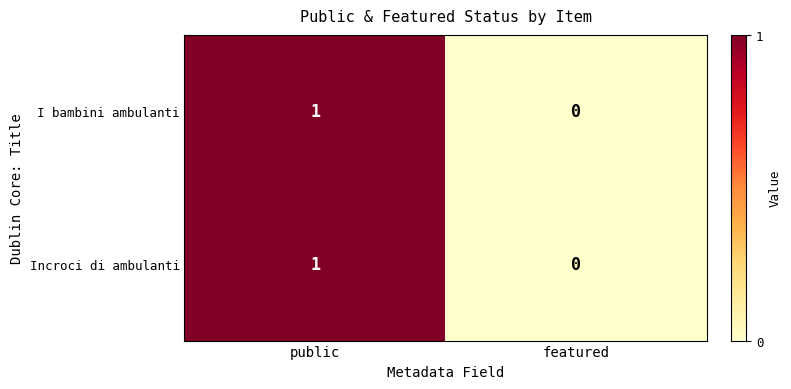

At which category is the sum across all series the highest?

public